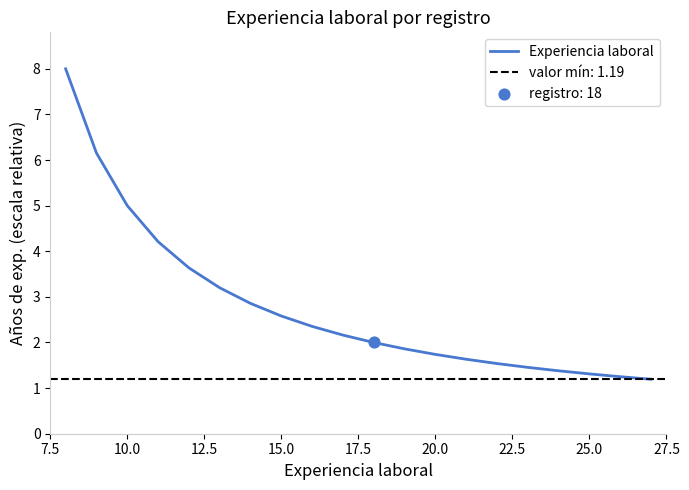

The Experiencia laboral series shows 3.0 at 20.0. True or false?

False